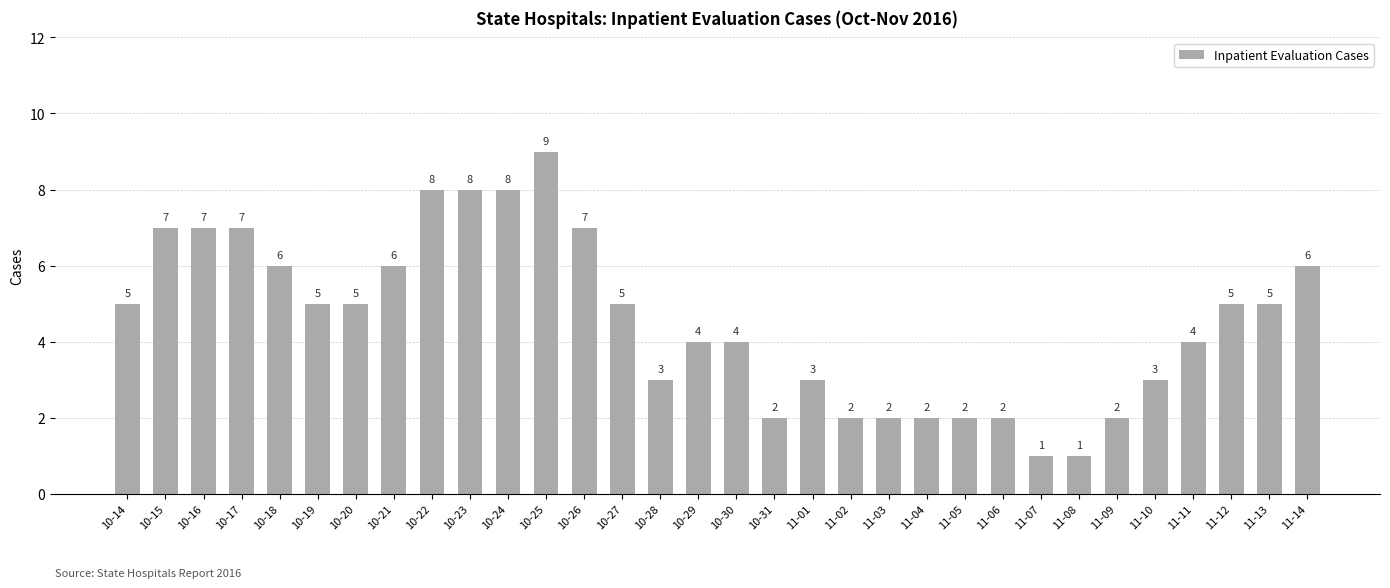

What value does the data have at 10-16?

7